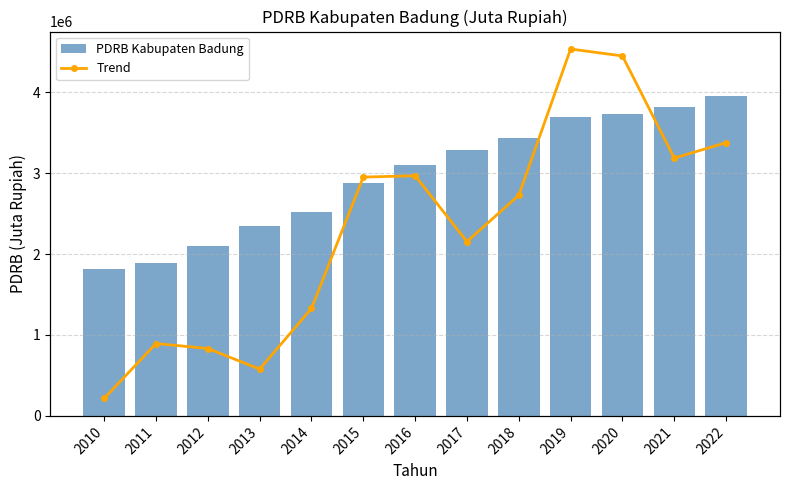

What is the difference between the maximum and minimum values in the PDRB Kabupaten Badung series?

2146046.7